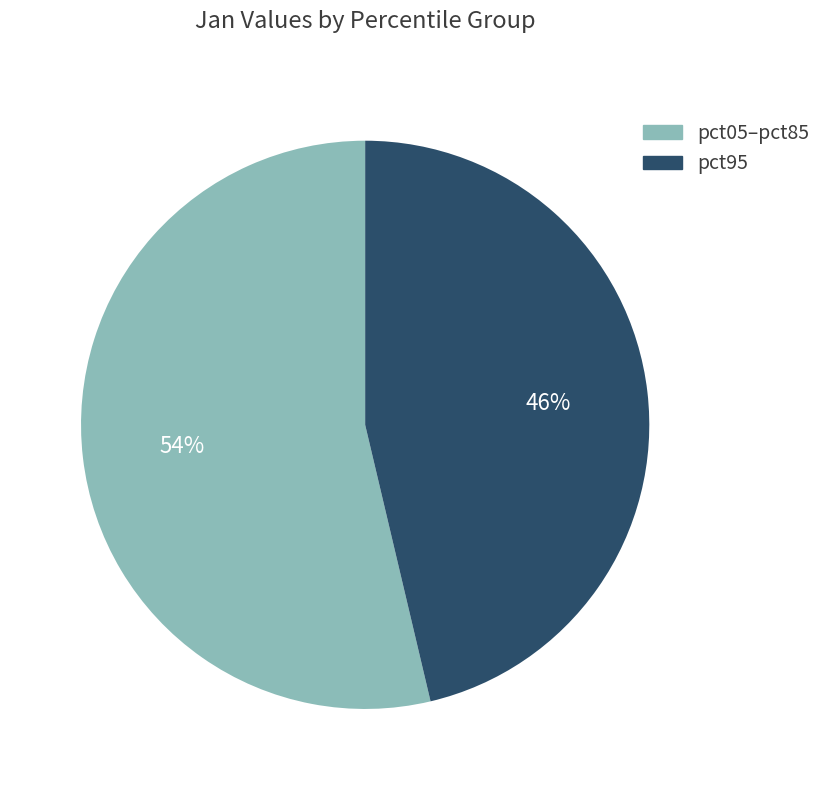

Is there a majority slice in this chart?

Yes